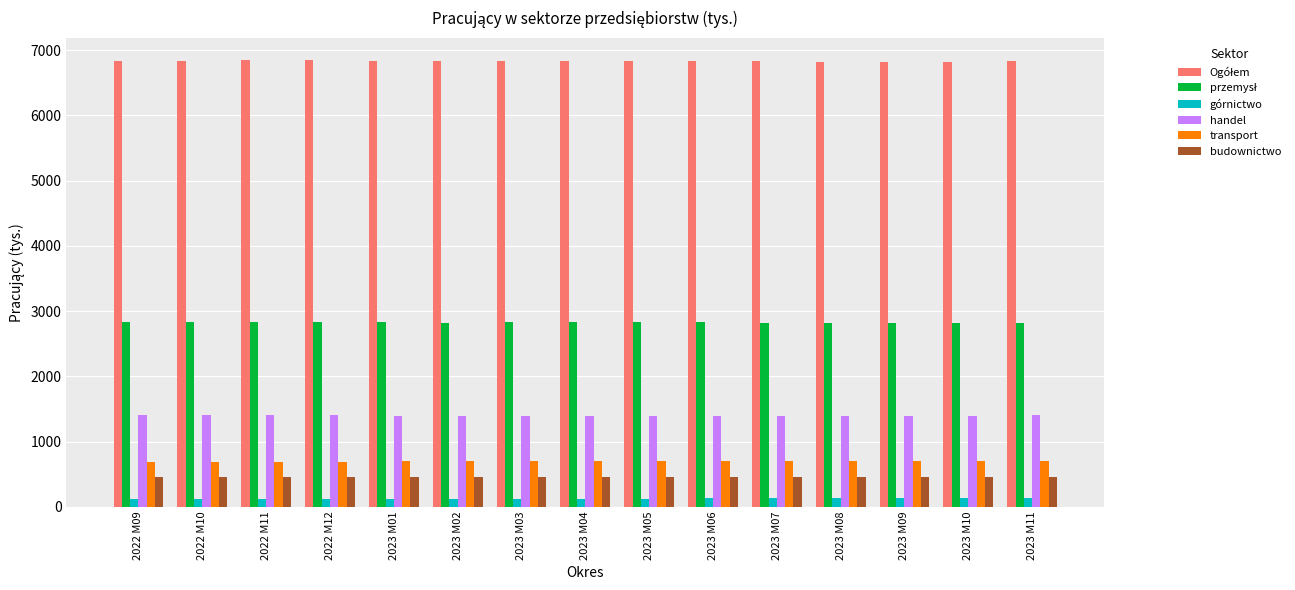

What is the sum of the handel values at 2023 M04 and 2023 M05?

2795